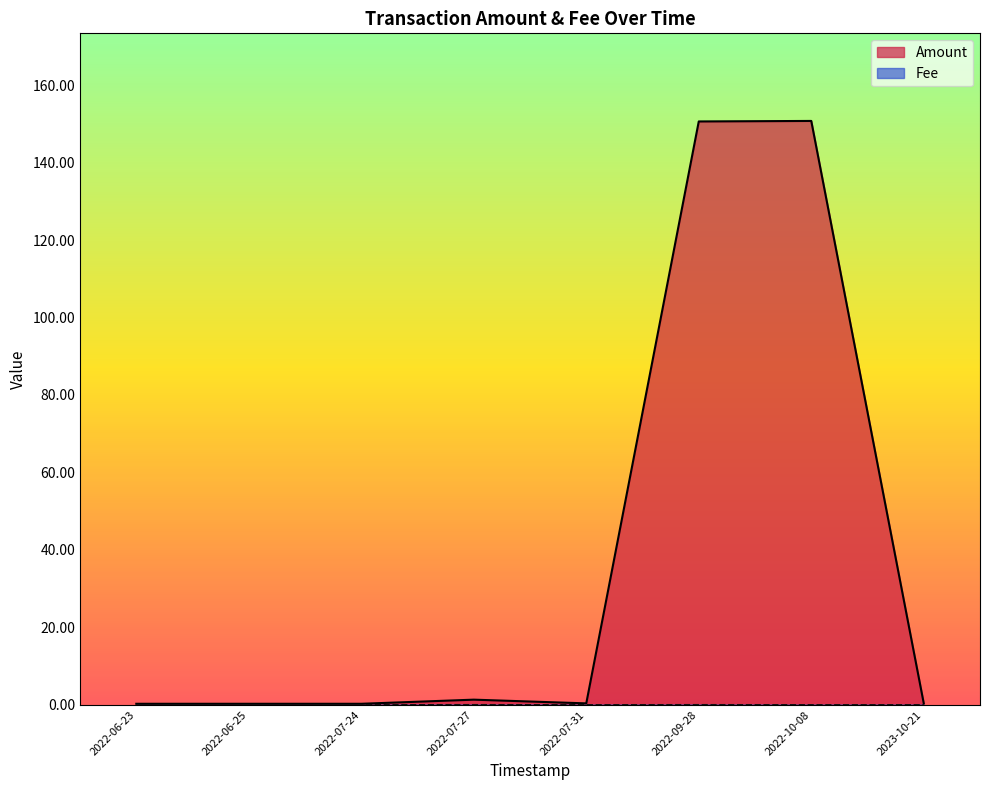

In Fee, how many points are higher than both neighbors (excluding endpoints)?

5